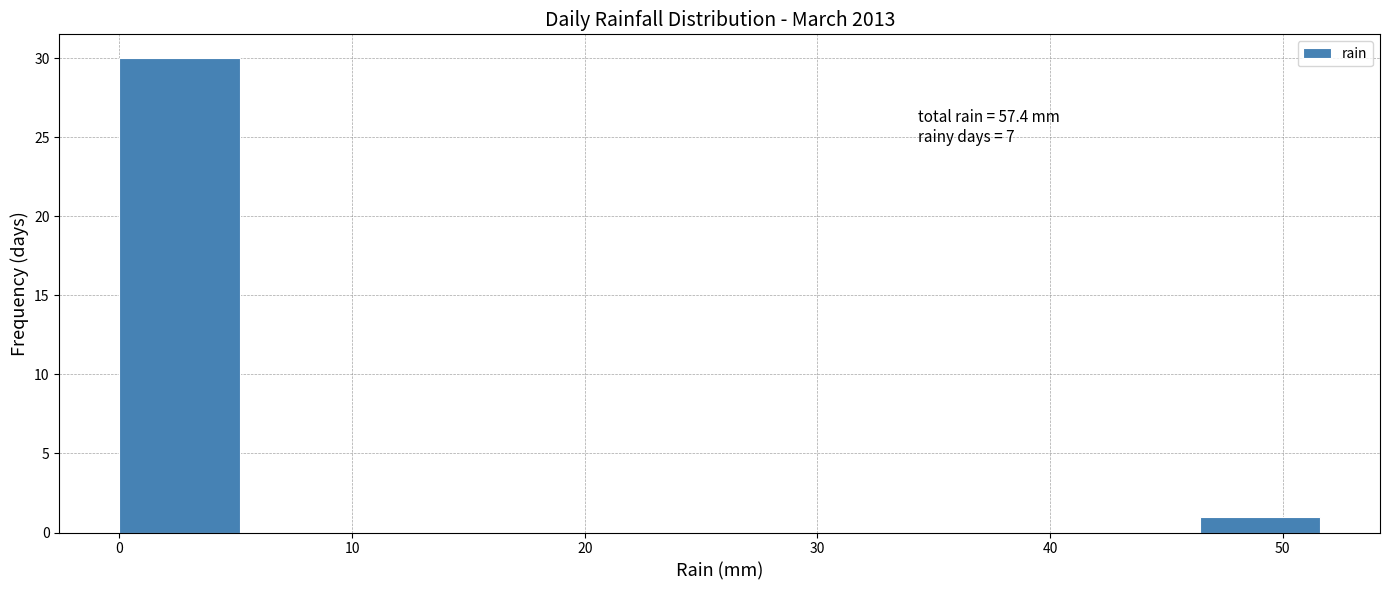

Over which range of the x-axis is the bar tallest?

0 to 5